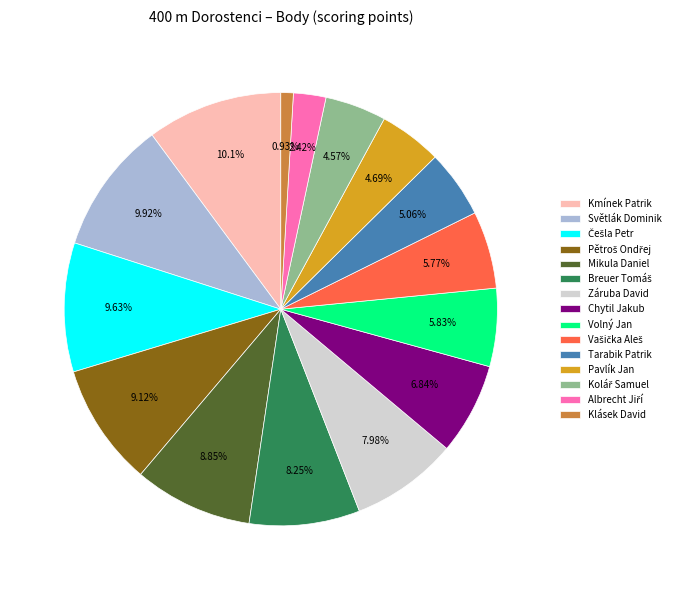

Does Volný Jan represent more than half of the total?

No